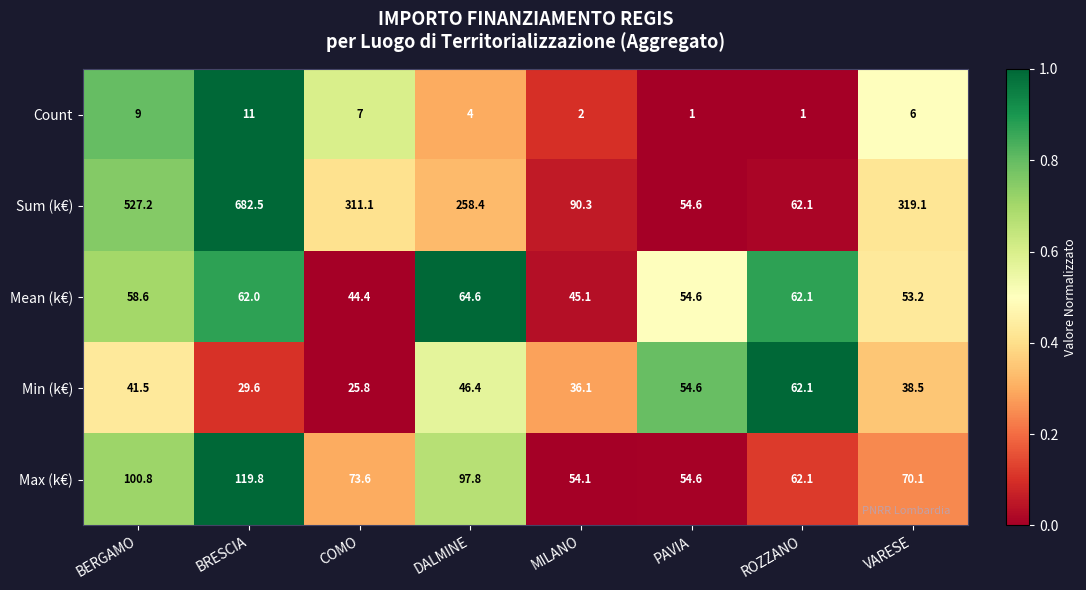

How many data points does each series have?

8